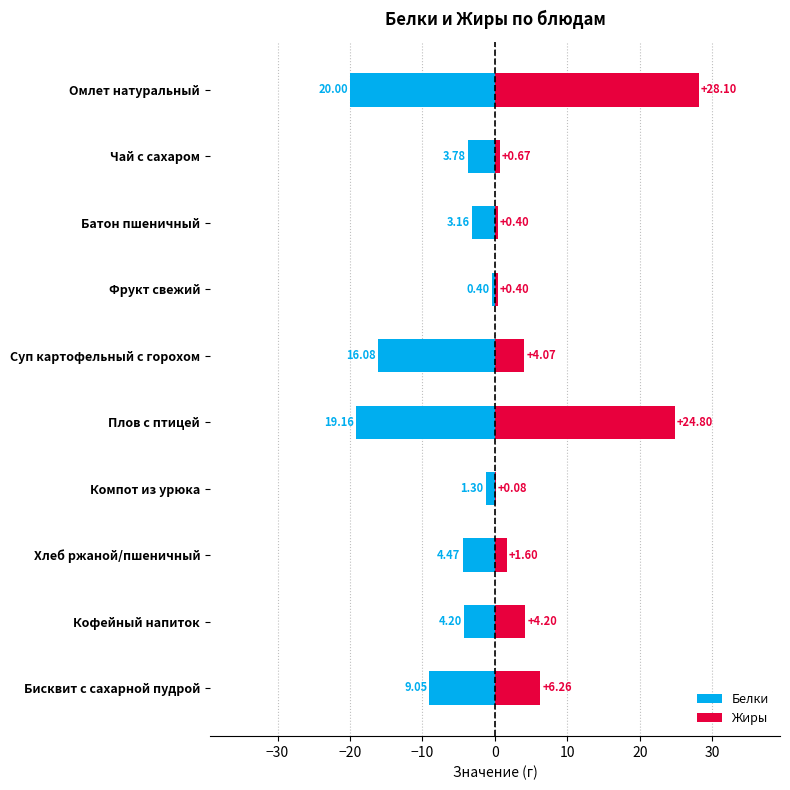

True or false: Жиры has a value of 42.6 at Плов с птицей.

False